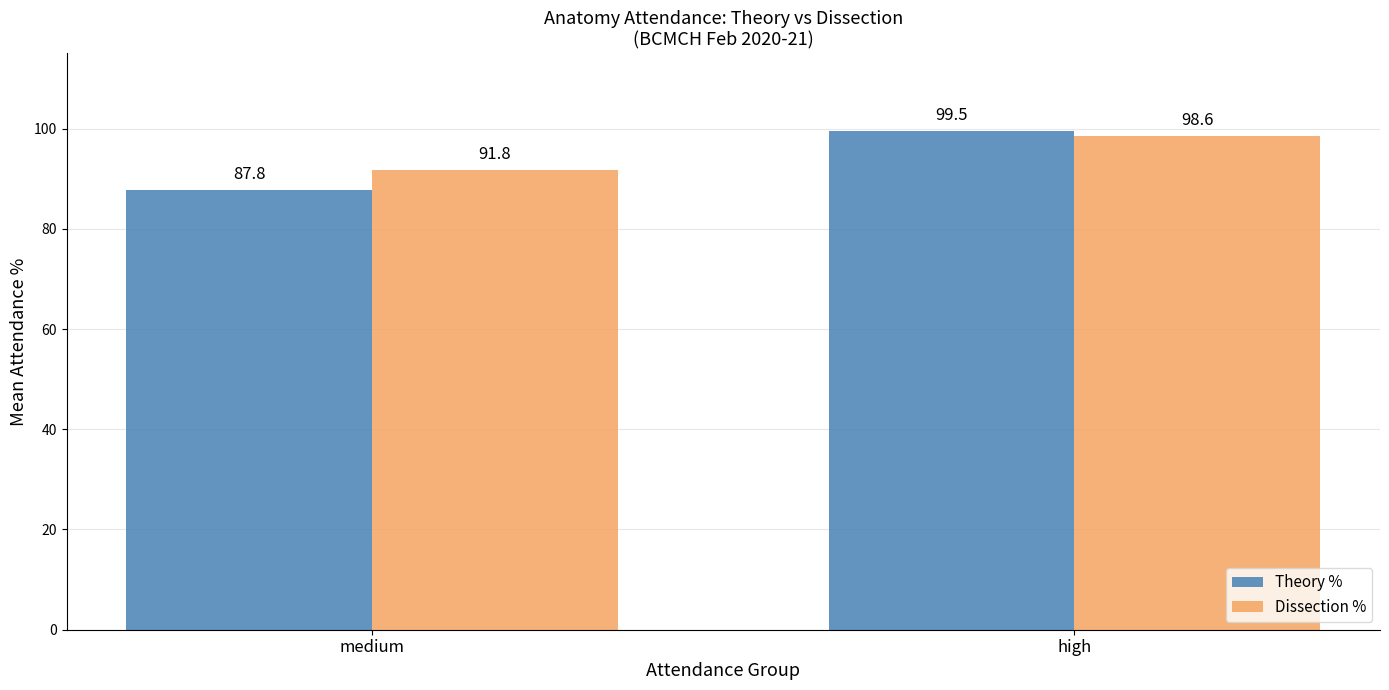

How many bars are there in each group?

2